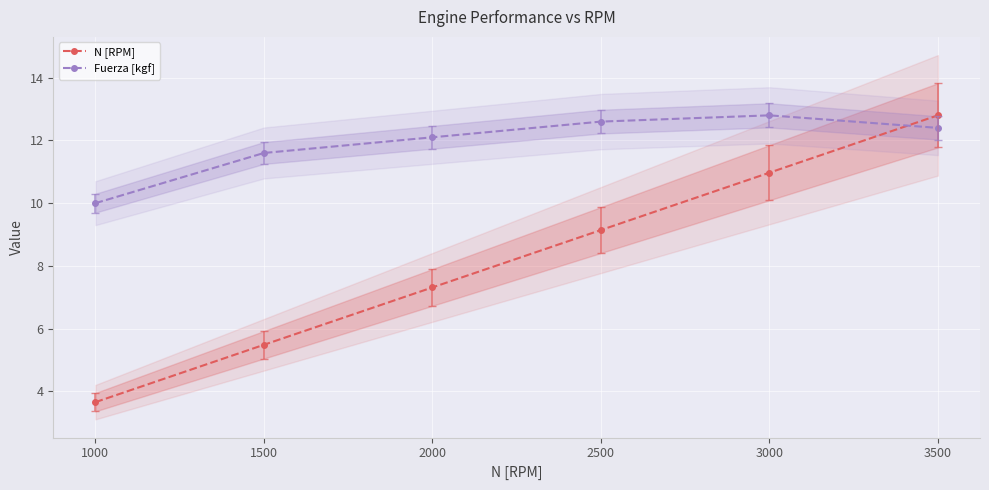

Where is Fuerza [kgf] nearest to the value 11?

1500